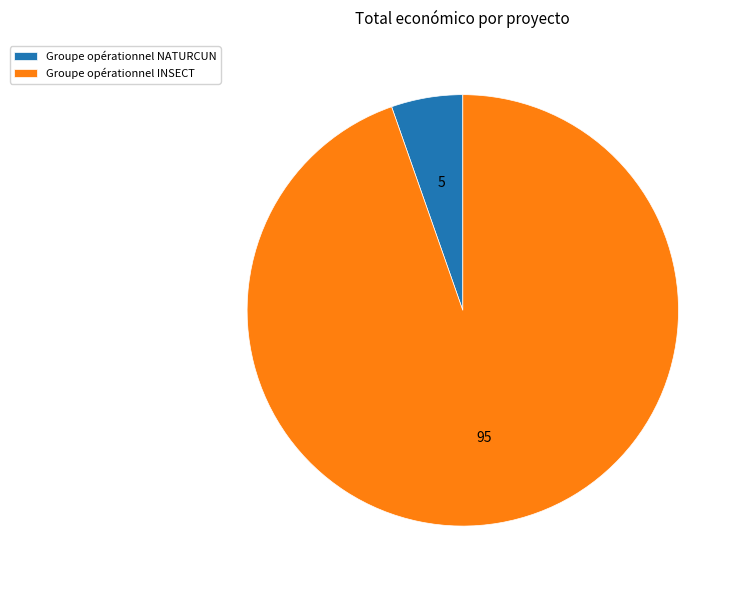

Which slice represents more than half of the pie?

Groupe opérationnel INSECT